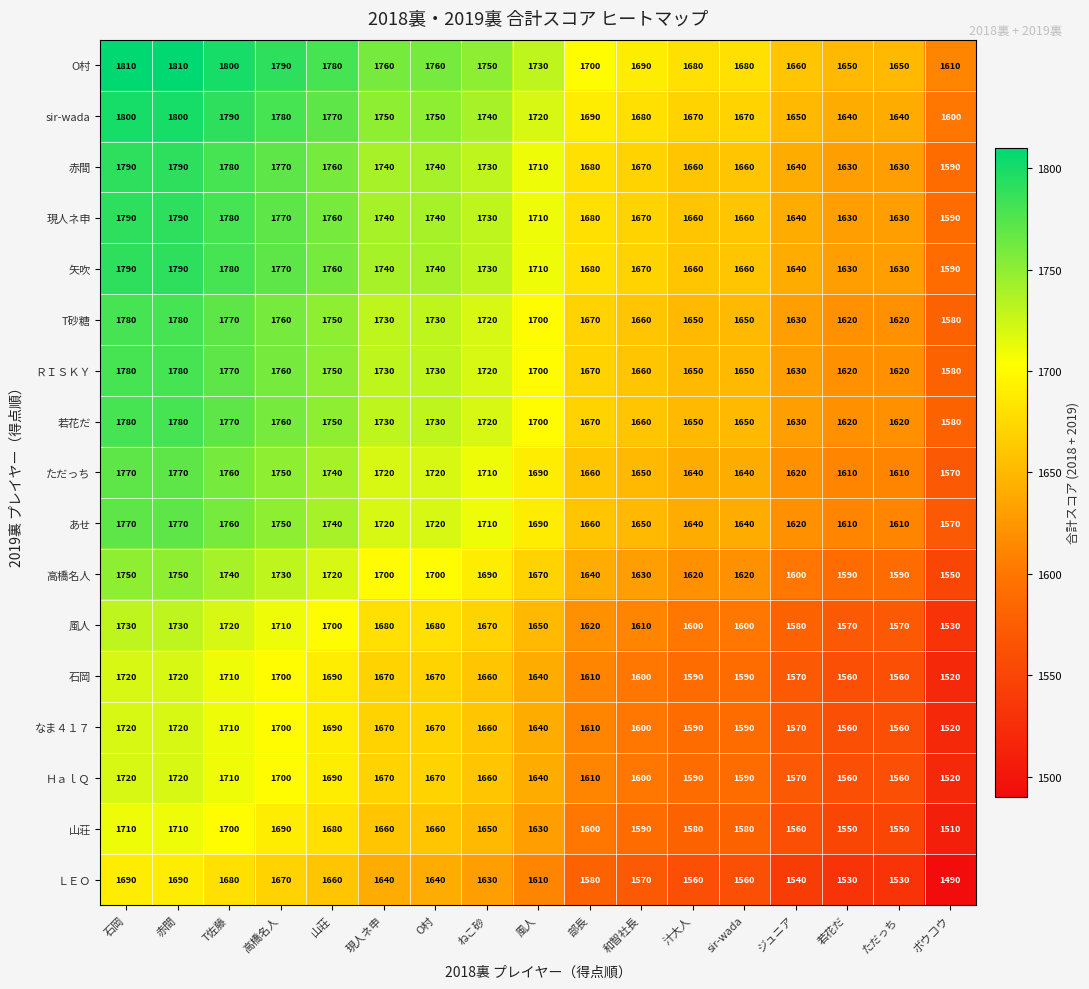

What is the spread (max minus min) of values at ジュニア?

120